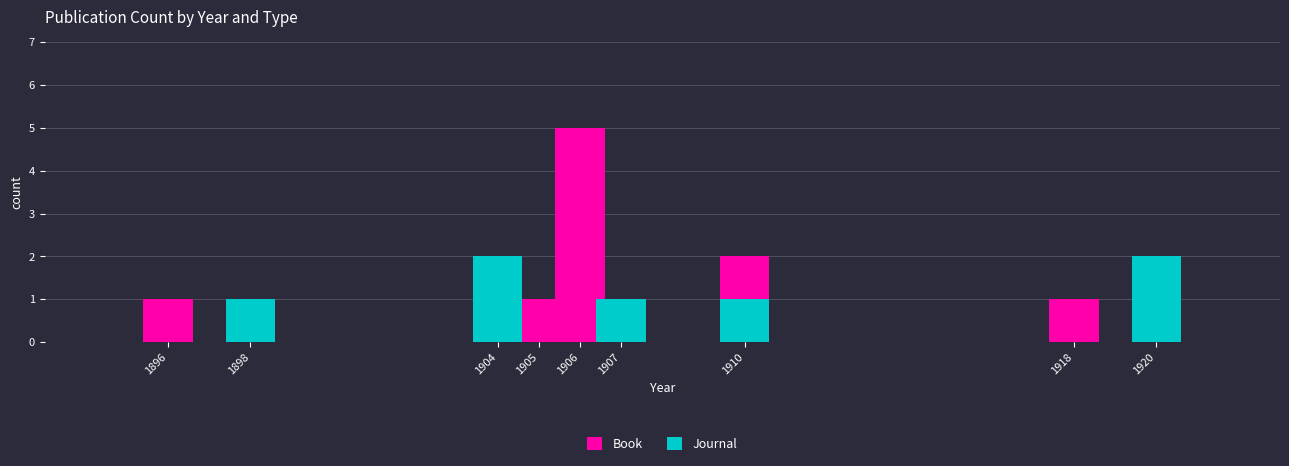

At 1918, list the series in order from largest to smallest.

Book, Journal